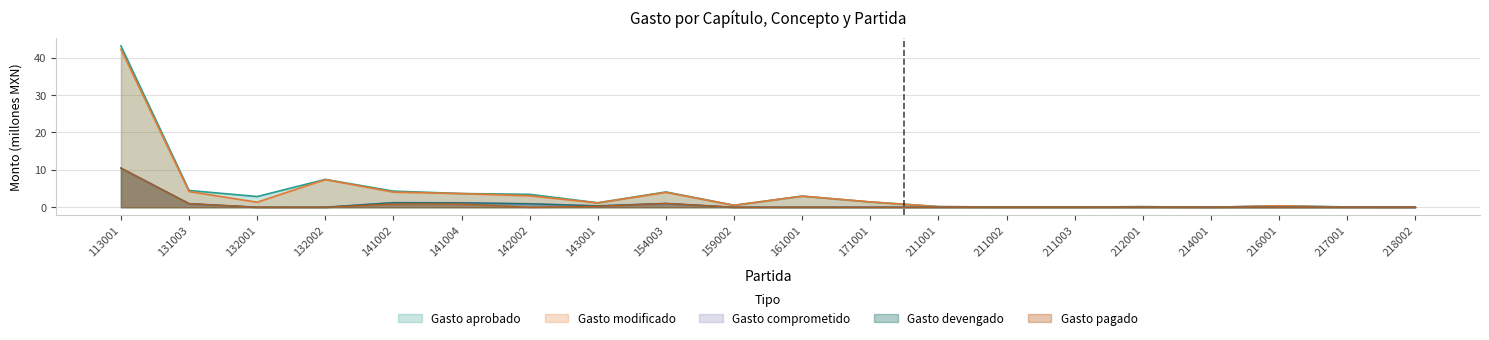

What is the difference between the second highest and minimum values in the Gasto devengado series?

1.2